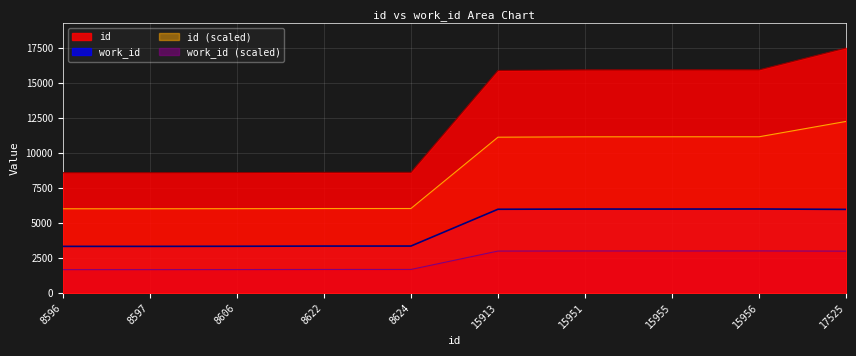

Between 15951 and 17525, which series saw the biggest shift?

id